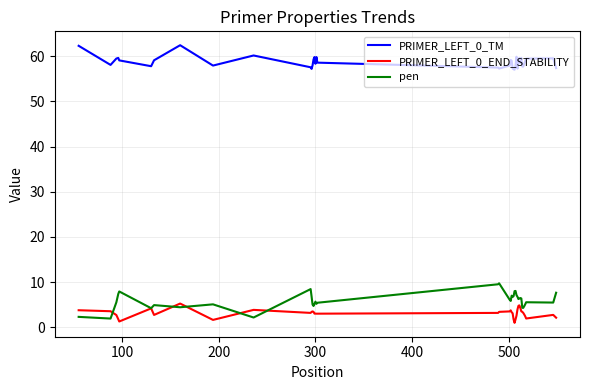

Rank the series by their maximum value, from lowest to highest.

PRIMER_LEFT_0_END_STABILITY, pen, PRIMER_LEFT_0_TM